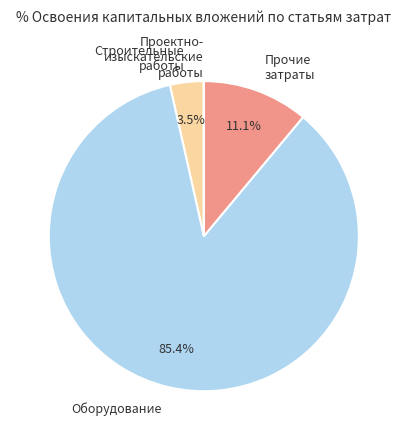

What percentage do Оборудование and Прочие затраты together represent?

96.5%